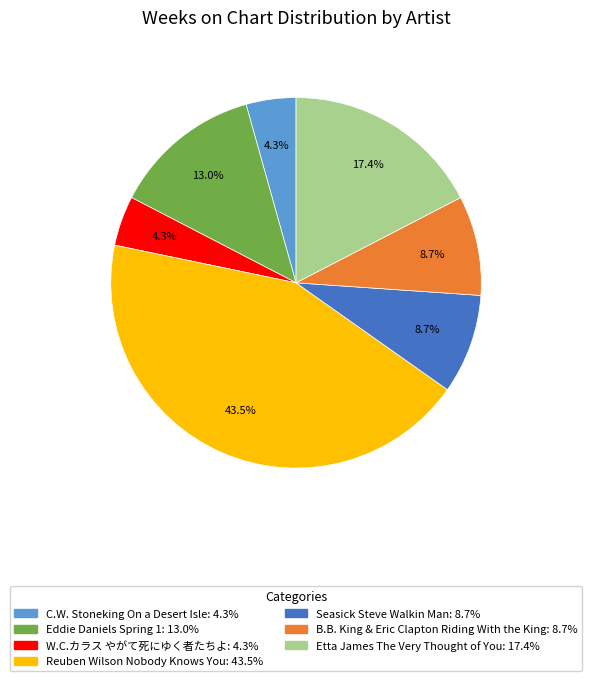

Does any single category account for the majority?

No